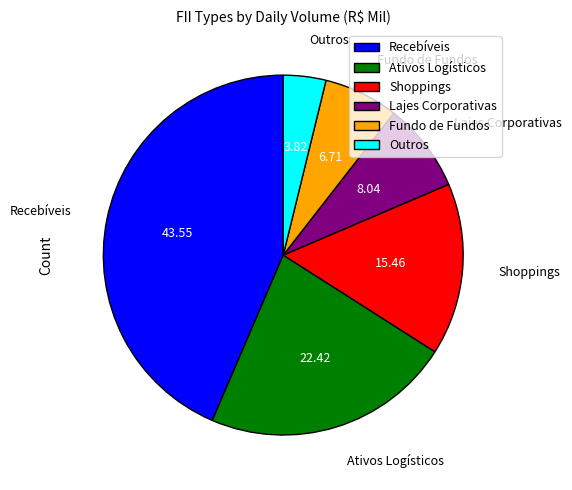

Is there any slice that represents more than half of the pie?

No